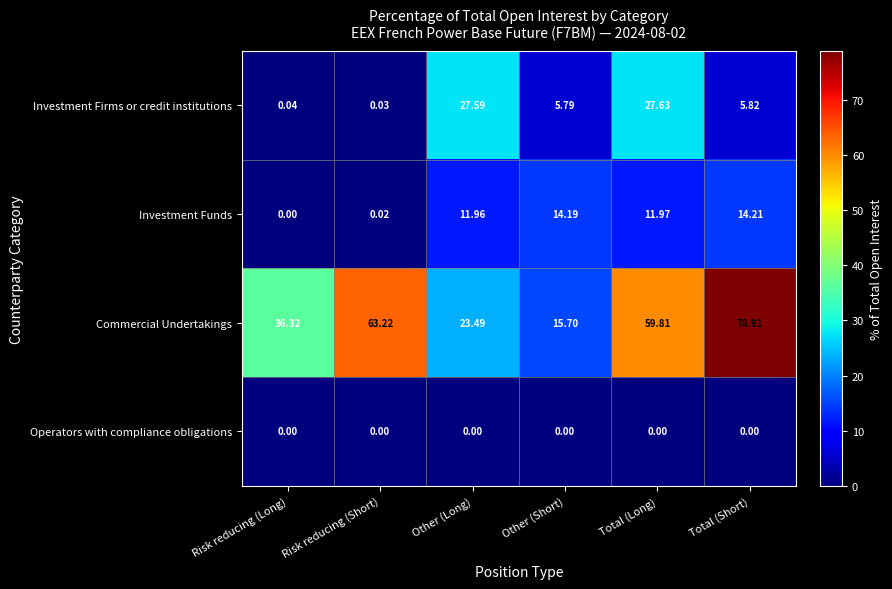

At which label is Investment Firms or credit institutions closest to 13?

Total (Short)